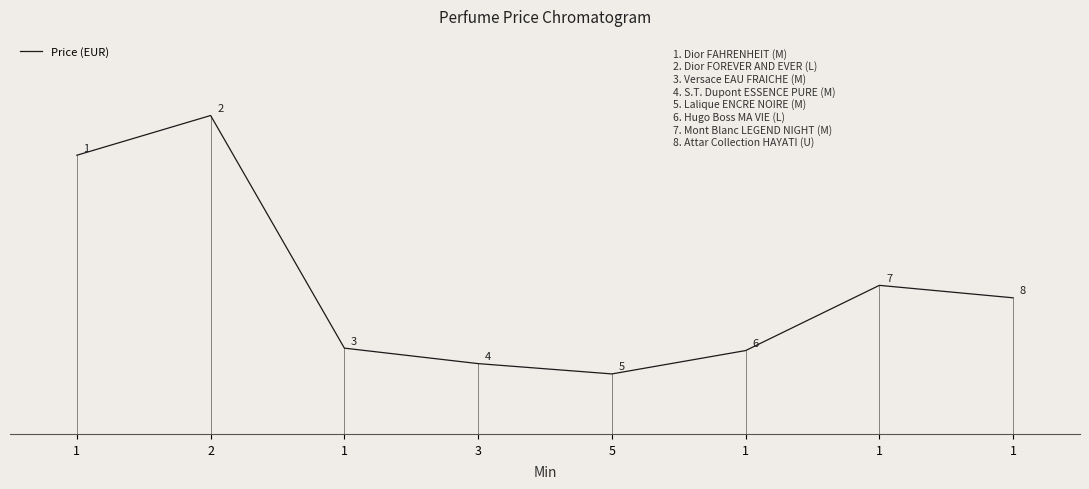

Reading left to right, list all the values displayed in this chart.

91.9	105.0	28.3	23.2	19.8	27.5	49.0	44.9